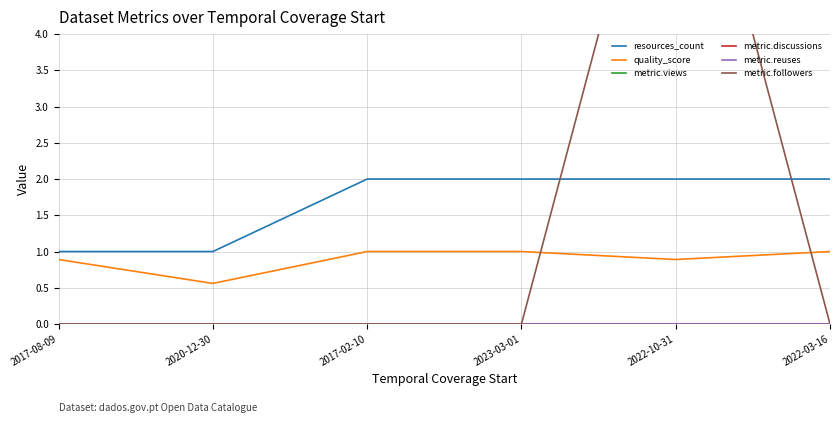

What is the spread (max minus min) of values at 2022-03-16?

2.0